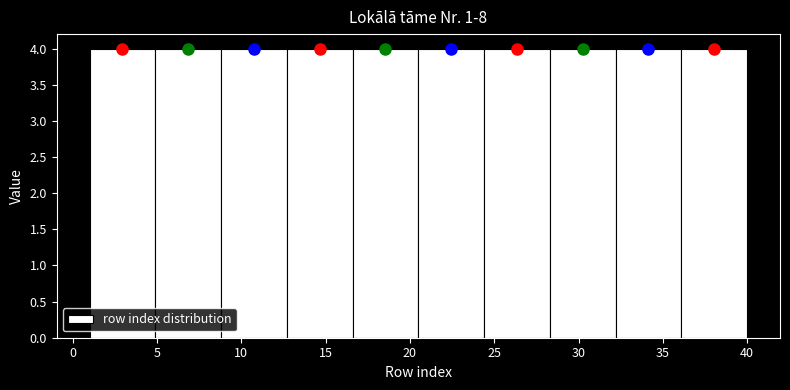

Reading left to right, transcribe this chart: for each bar, give the range it covers on the x-axis and its height. Neither the bar edges nor the heights are printed on the chart, so give them approximately, as read against the axes.

1.0 to 4.9: 4
4.9 to 8.8: 4
8.8 to 12.7: 4
12.7 to 16.6: 4
16.6 to 20.5: 4
20.5 to 24.4: 4
24.4 to 28.3: 4
28.3 to 32.2: 4
32.2 to 36.1: 4
36.1 to 40.0: 4